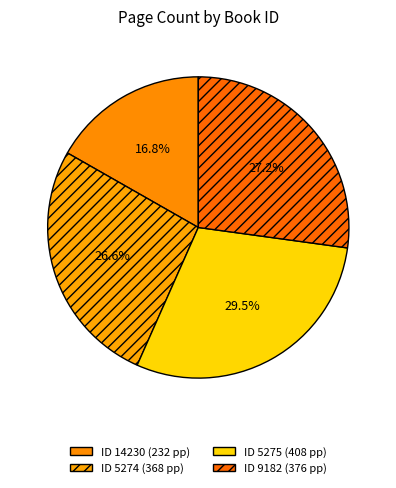

How many slices are in this pie chart?

4